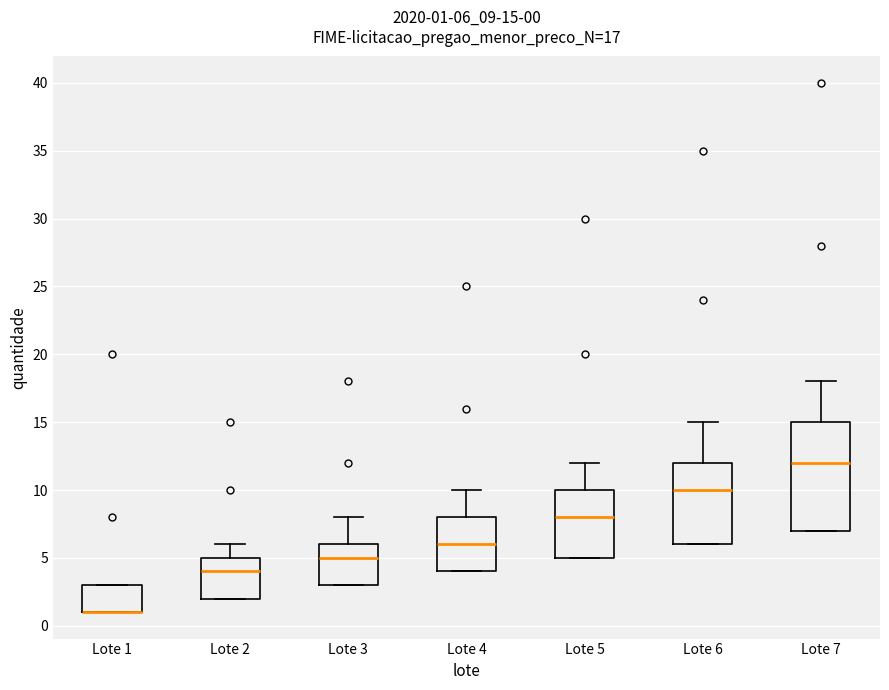

Which box is the tallest, from its lower edge to its upper edge?

Lote 7